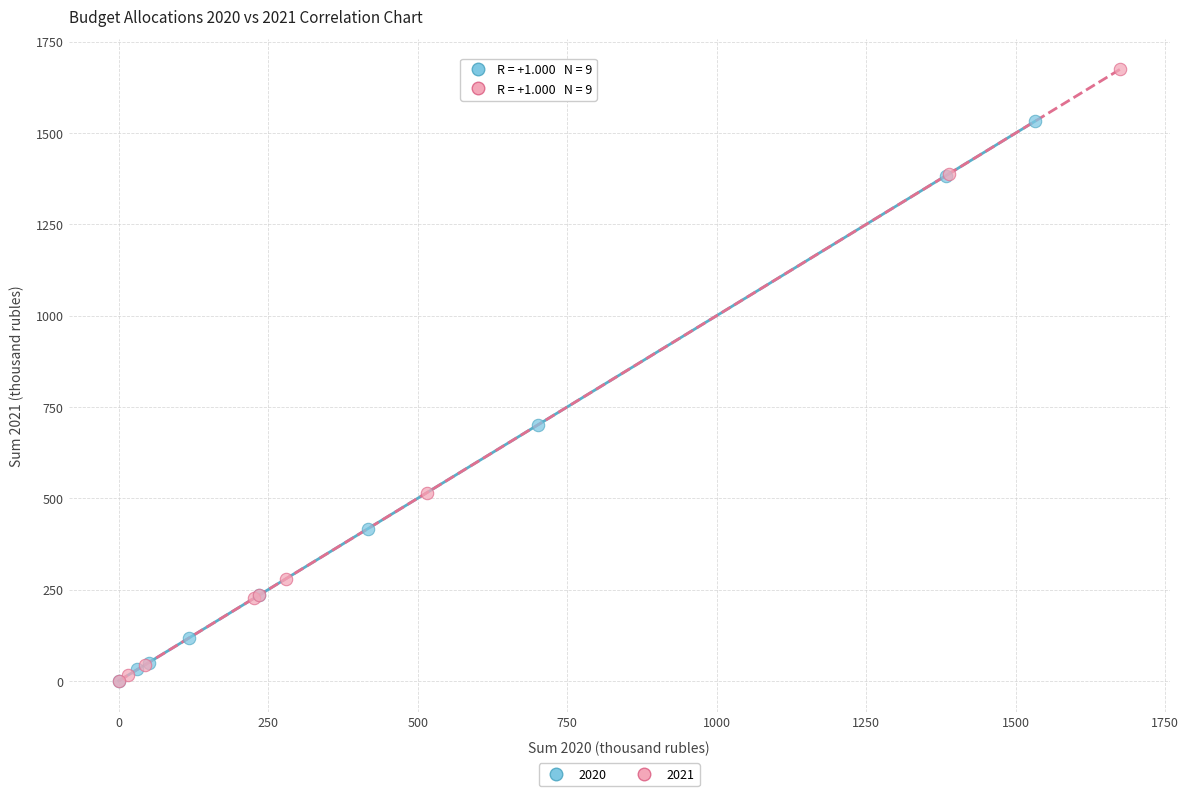

Which series has the widest spread of Y values?

2021